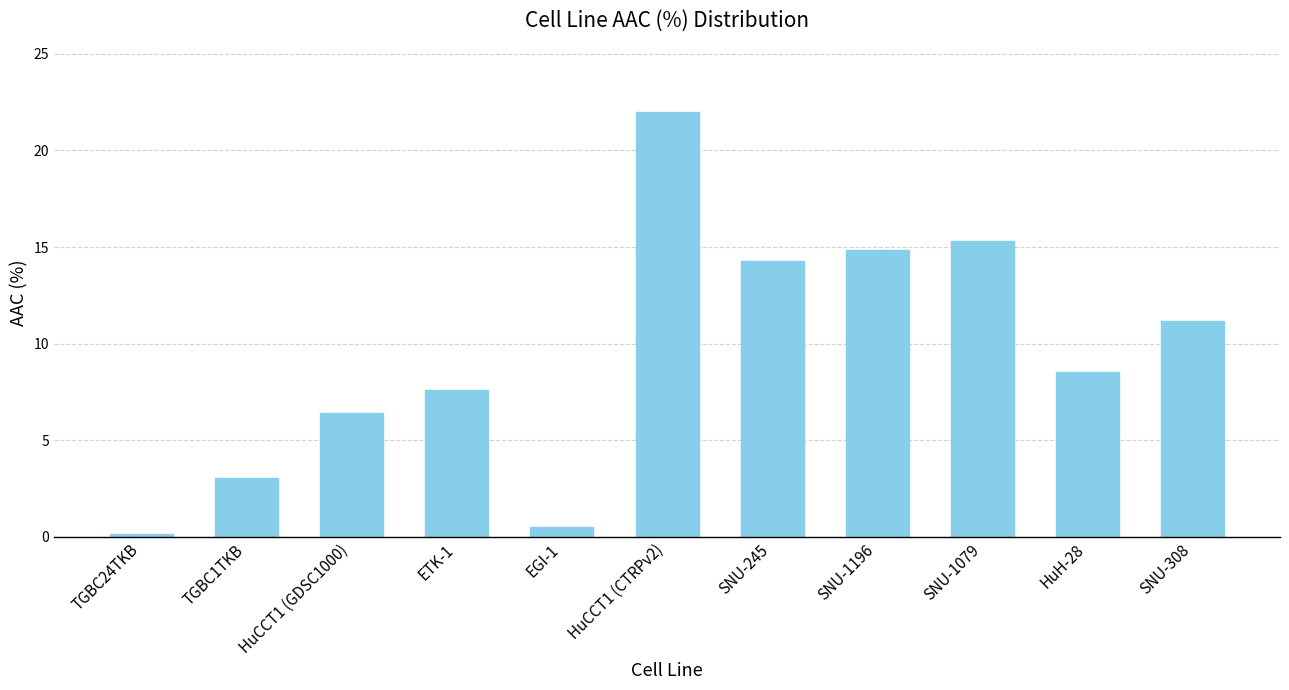

Reading left to right, transcribe all the data shown in this chart.

TGBC24TKB=0.1	TGBC1TKB=3.1	HuCCT1 (GDSC1000)=6.4	ETK-1=7.6	EGI-1=0.5	HuCCT1 (CTRPv2)=22.0	SNU-245=14.3	SNU-1196=14.8	SNU-1079=15.3	HuH-28=8.6	SNU-308=11.2